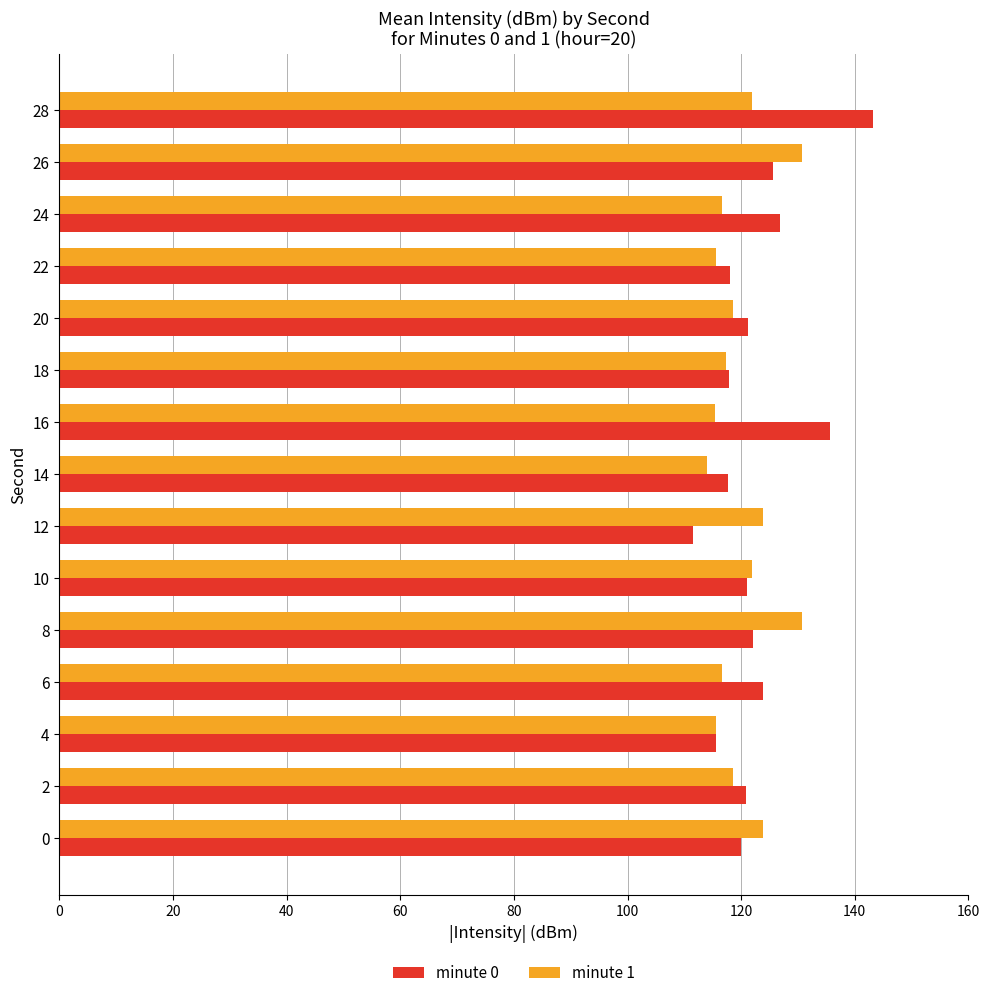

Is it true that minute 1 equals 66.3 at 26?

False